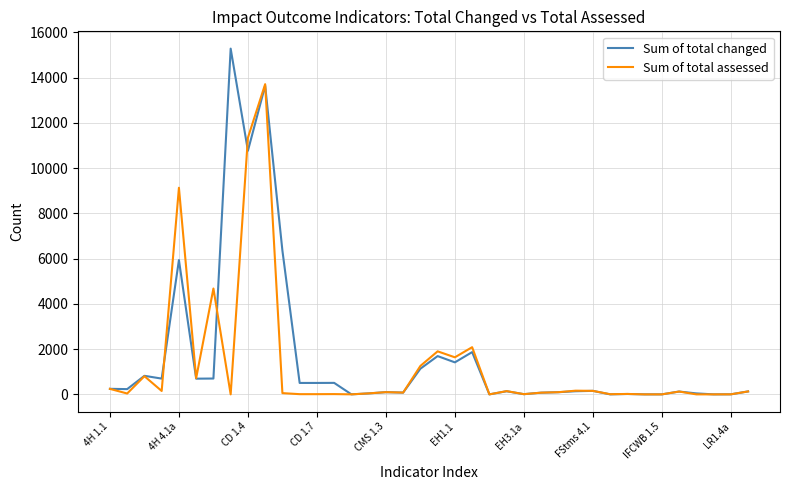

Rank the series by their maximum value, from highest to lowest.

Sum of total changed, Sum of total assessed